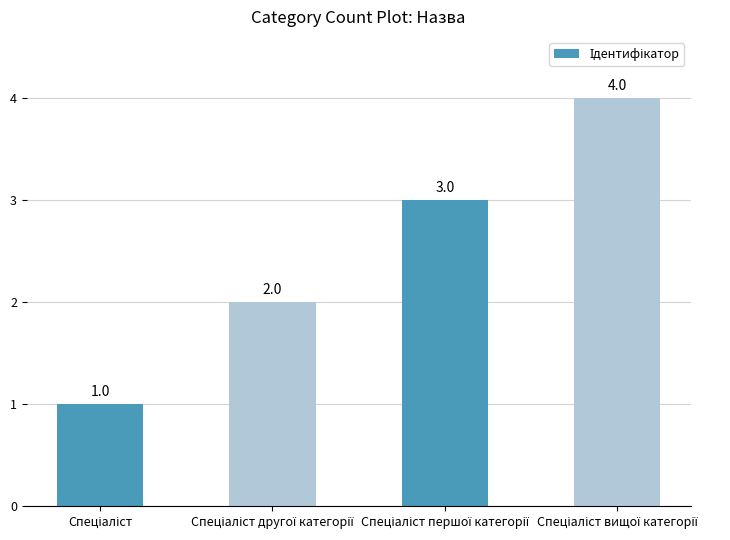

How many values are between 2 and 4?

3